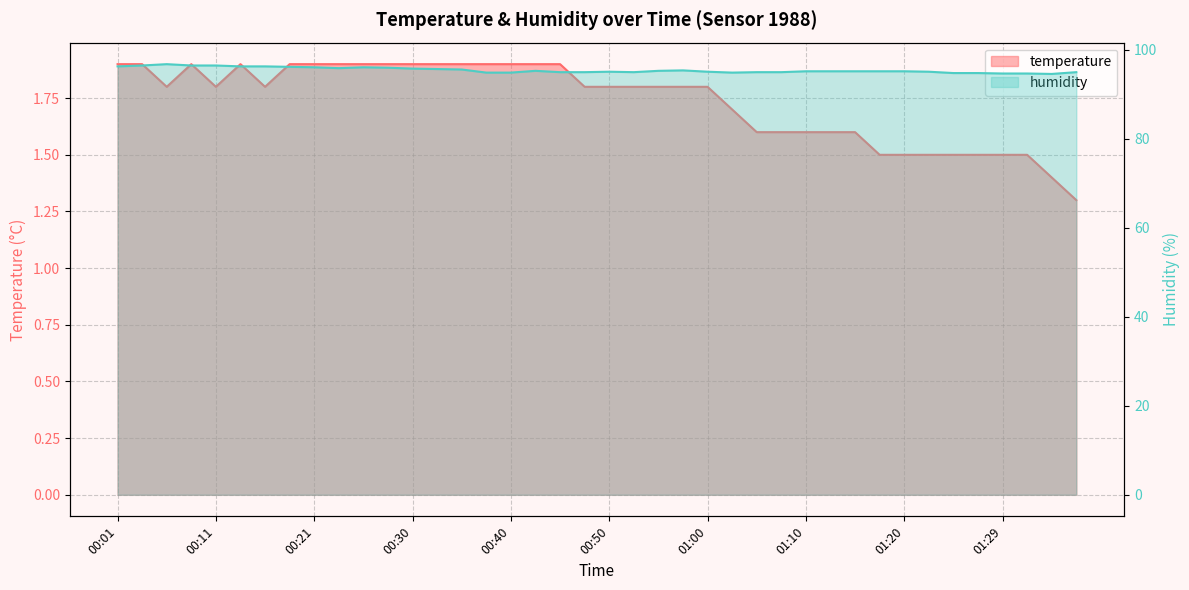

How many interior local peaks does the humidity series have?

5